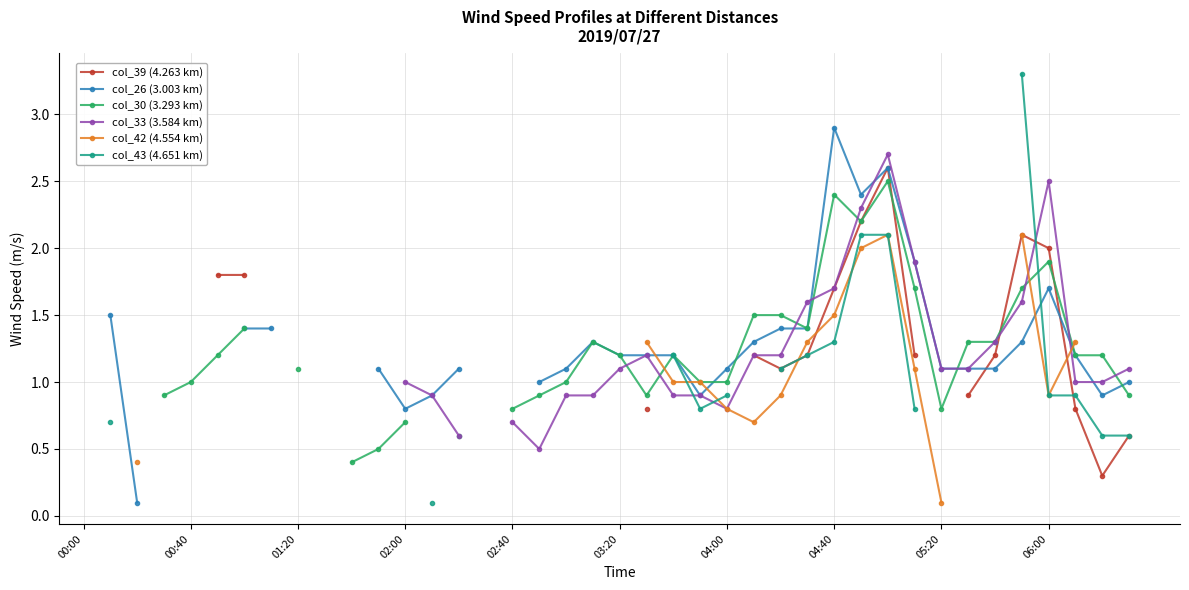

What are all the series names shown in the legend?

col_39 (4.263 km), col_26 (3.003 km), col_30 (3.293 km), col_33 (3.584 km), col_42 (4.554 km), col_43 (4.651 km)